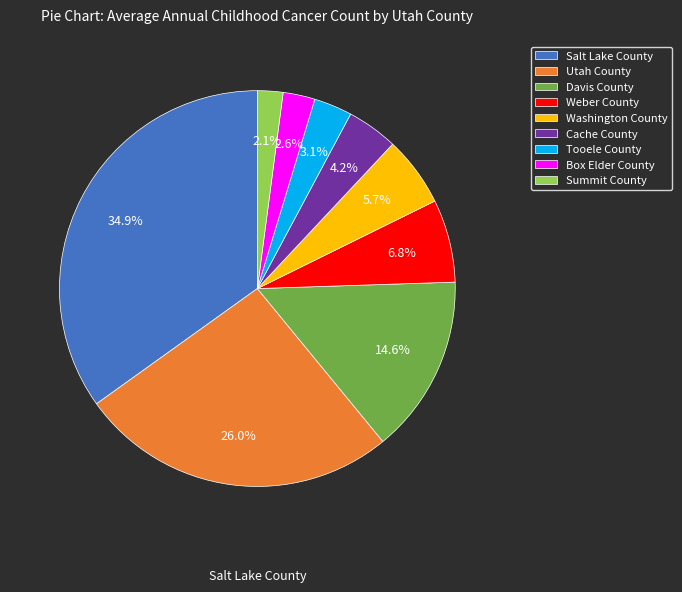

What percentage is NOT represented by Utah County?

74.0%